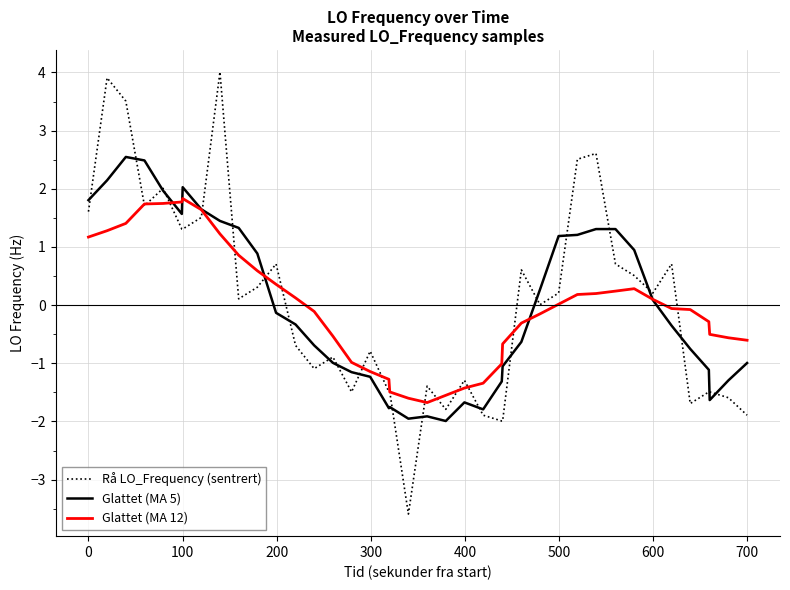

Which series has the largest range (max minus min)?

Rå LO_Frequency (sentrert)